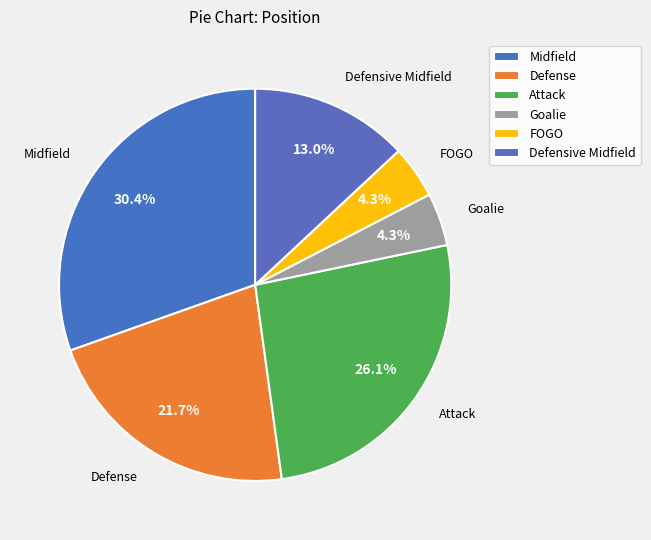

How many segments does this pie chart have?

6